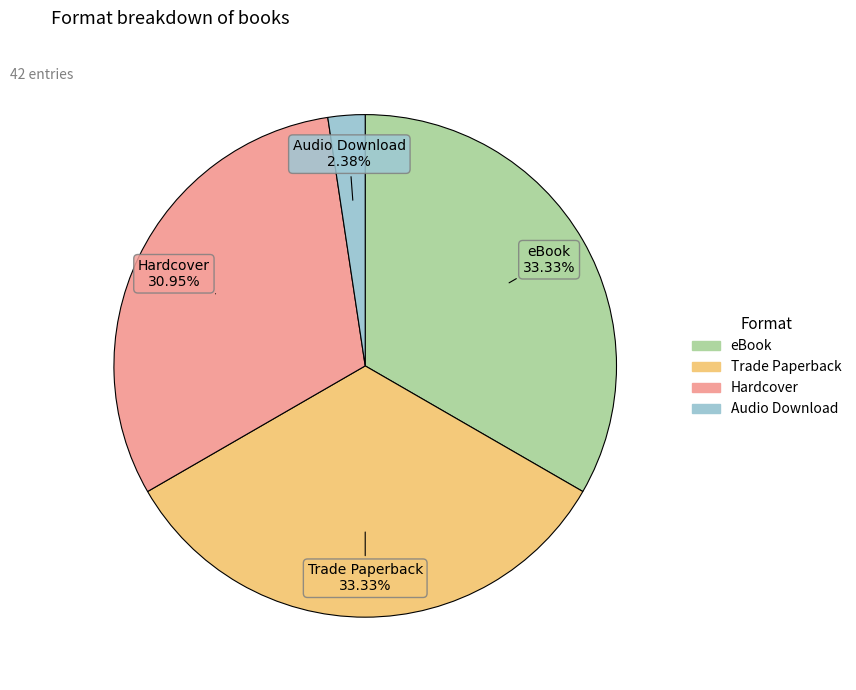

To the nearest percent, what percentage of the pie is Audio Download?

2%